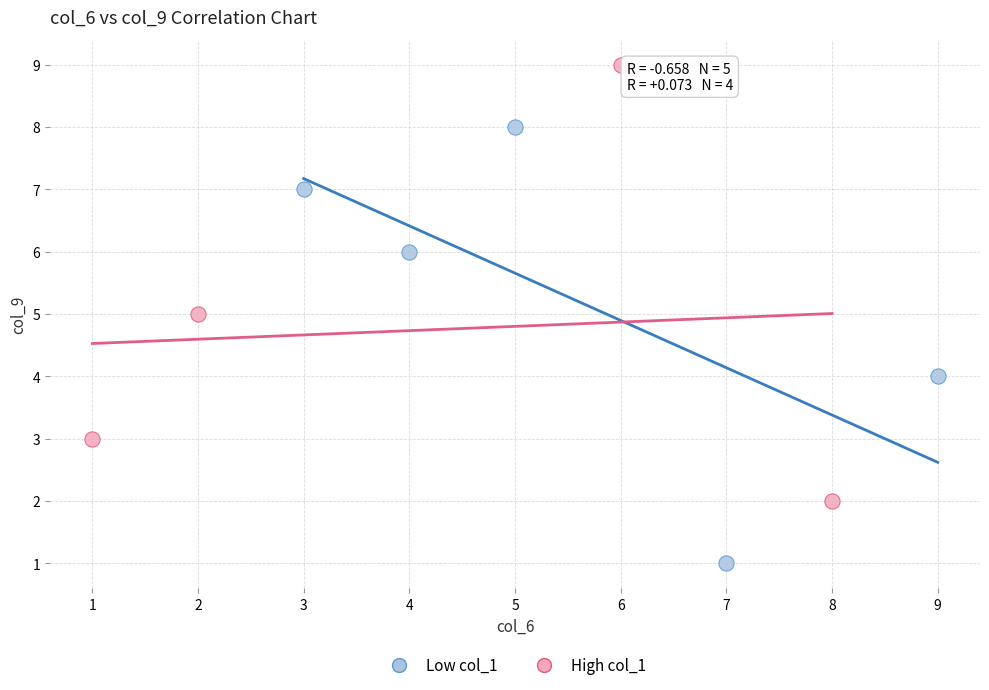

Which series reaches the minimum Y coordinate?

Low col_1